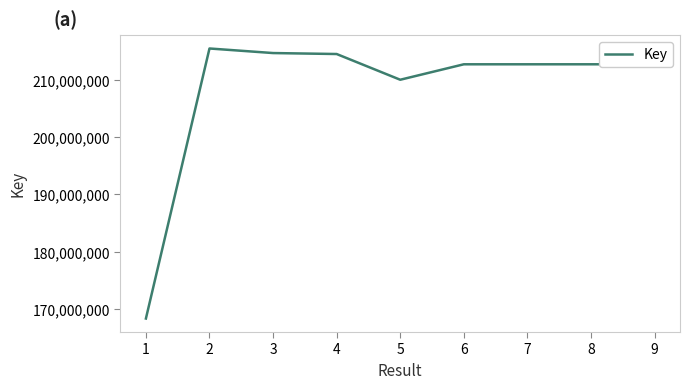

What is the maximum value shown in the chart?

215402166